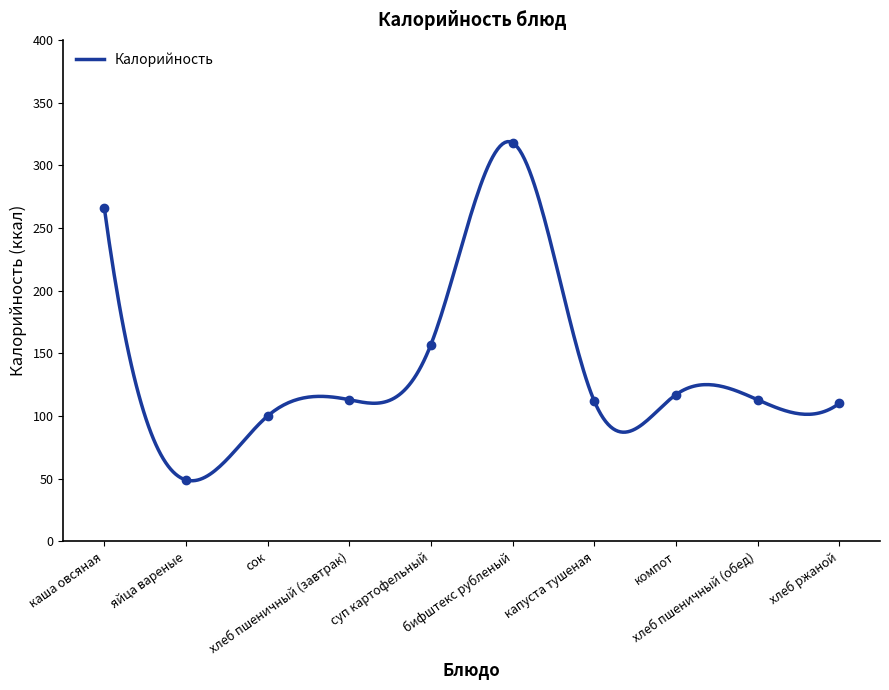

How many data points are less than 113?

4